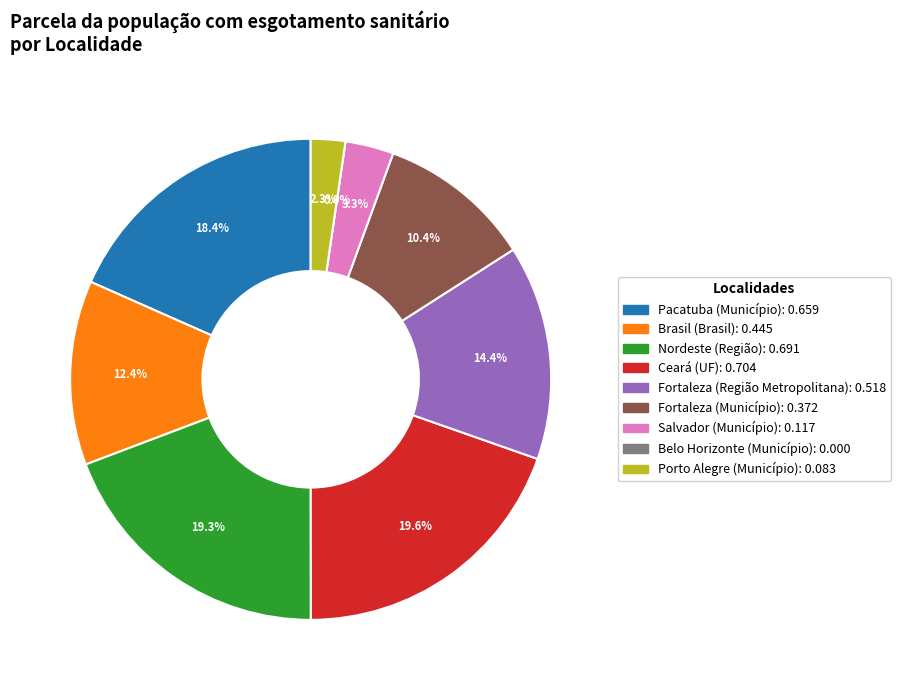

How many slices are in this pie chart?

9